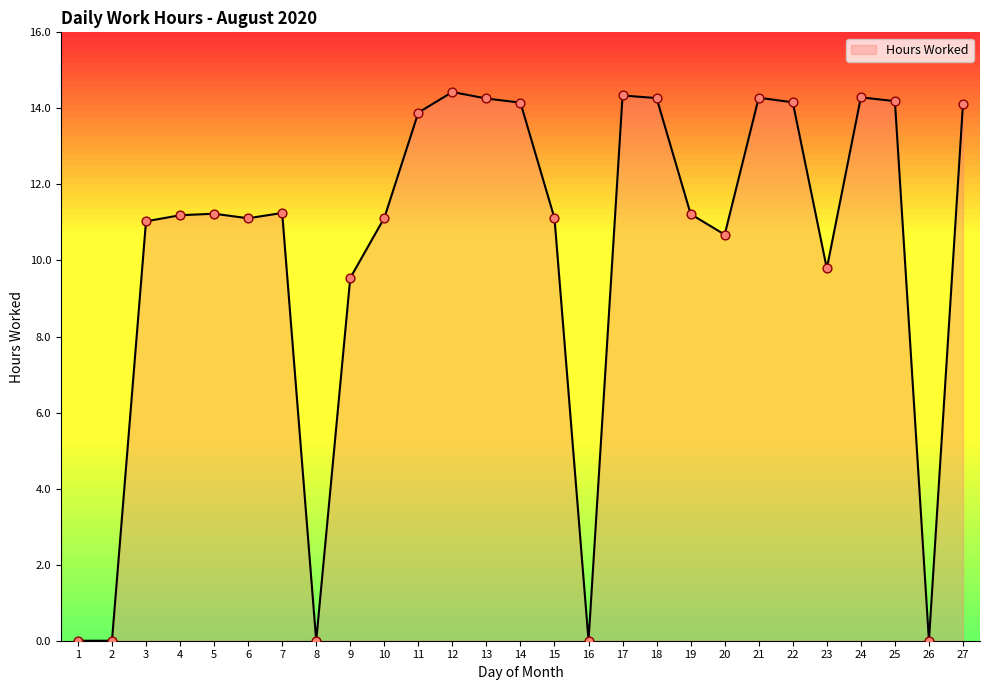

What is the change in value from 4 to 16?

-11.2